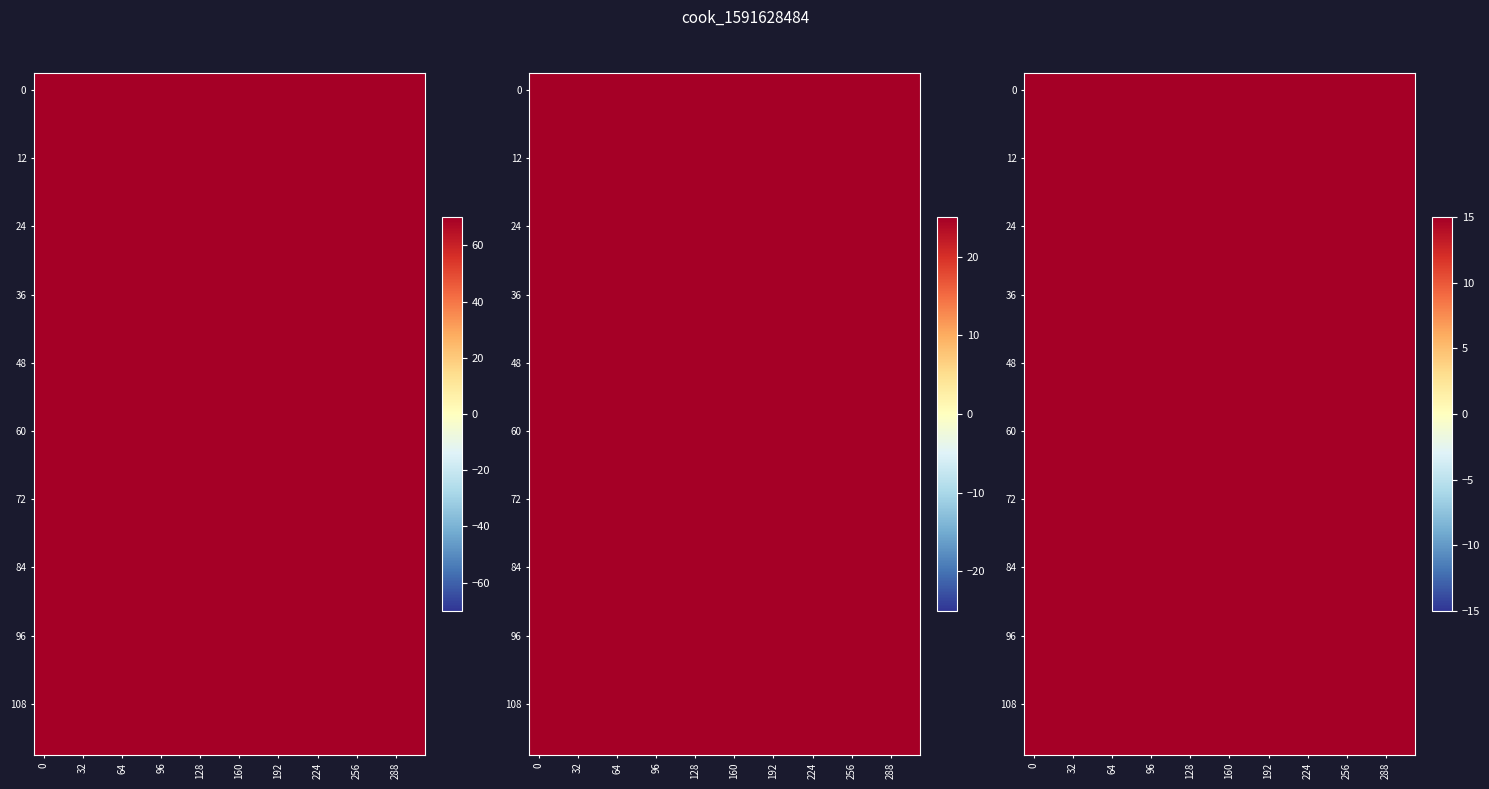

How many values in the 84 series are below 2007?

9